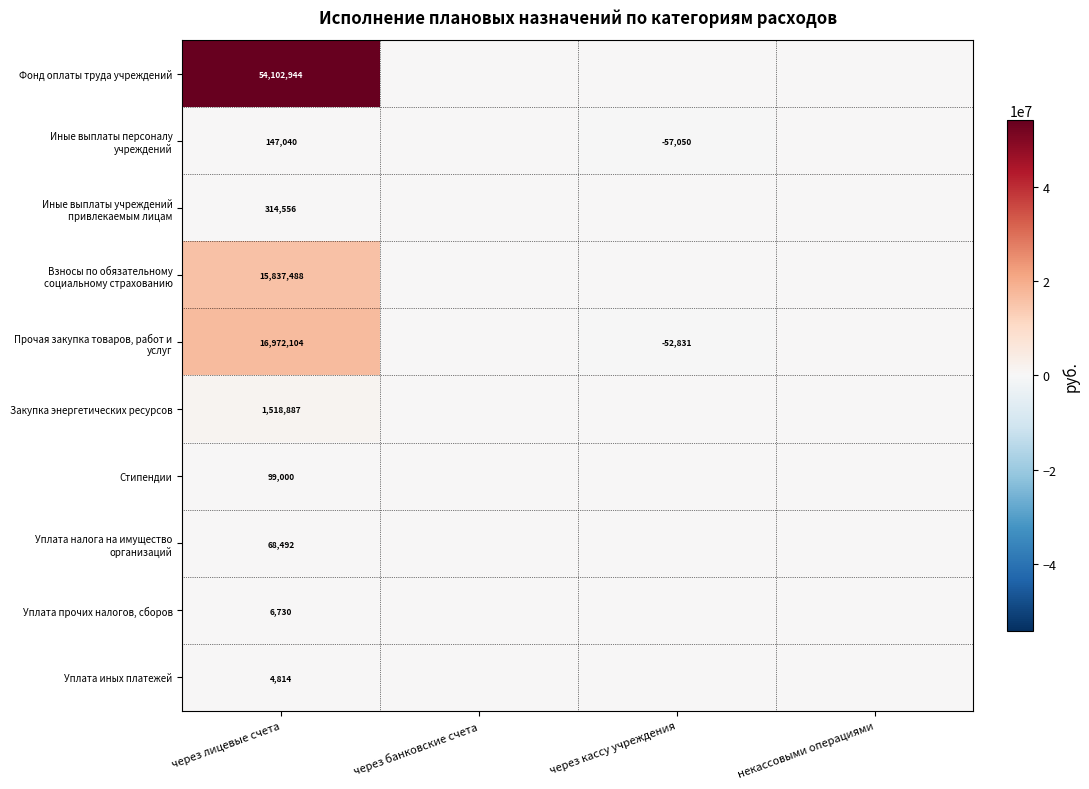

What is the total value across all series at через лицевые счета?

89072055